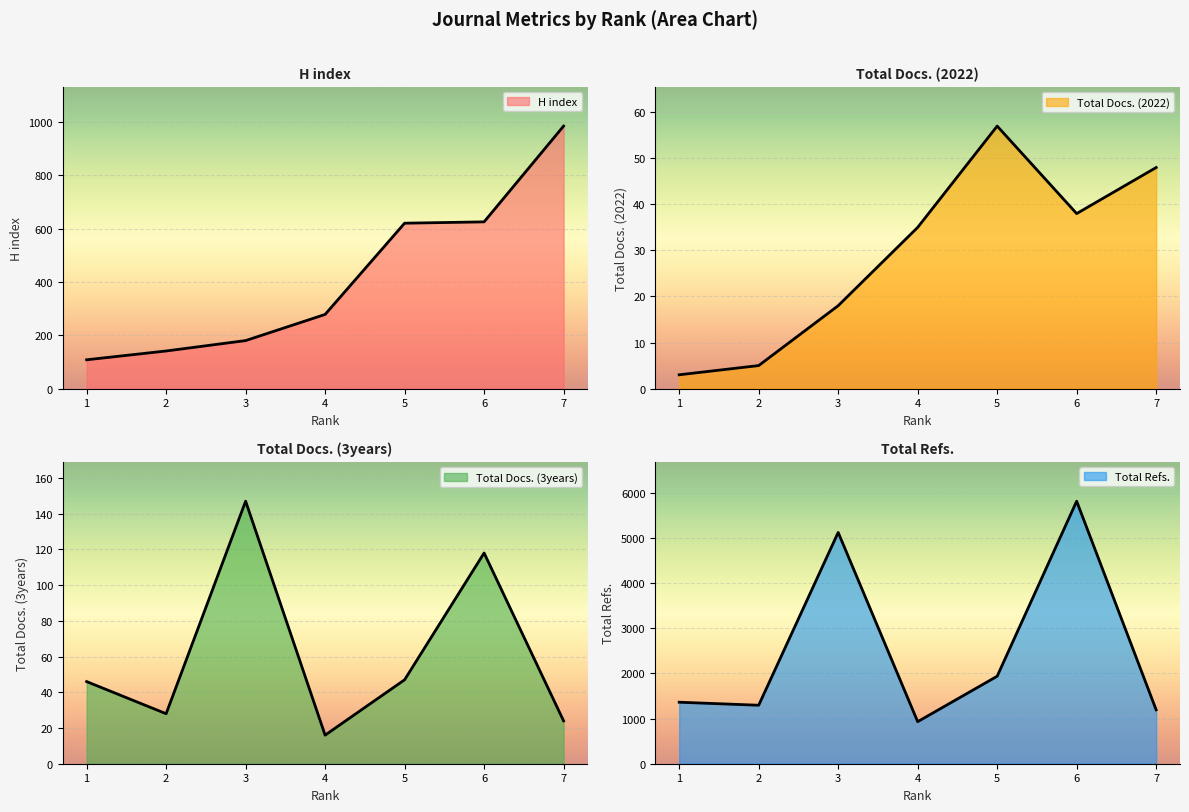

True or false: H index has a value of 625 at 6.

True